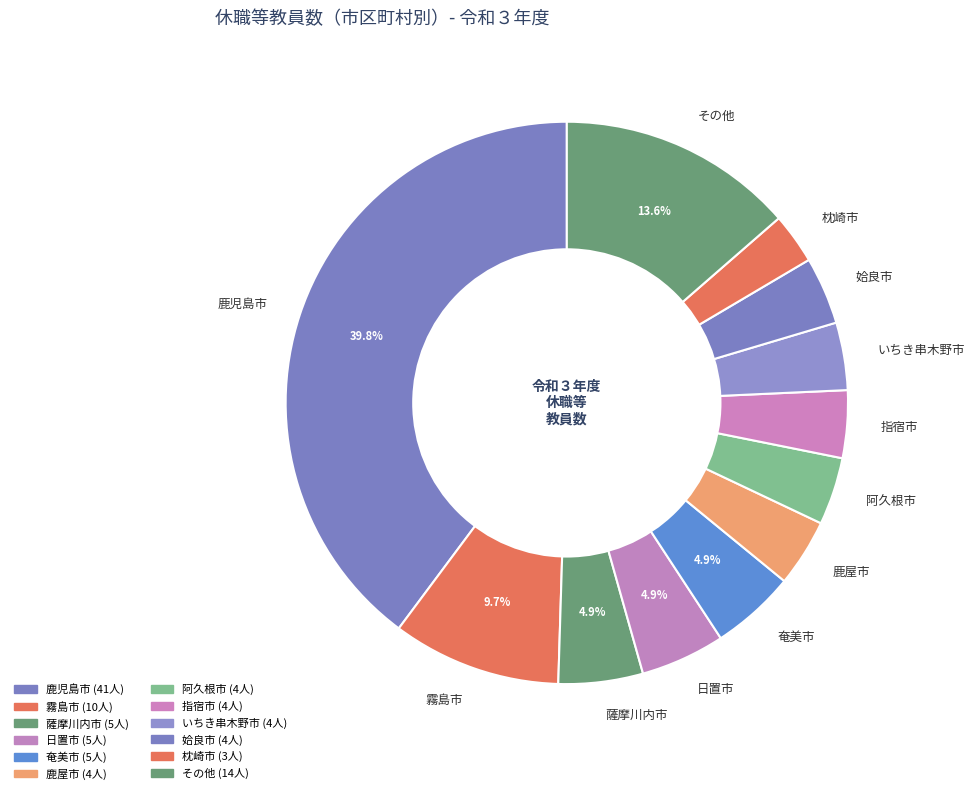

Which slice is the largest?

鹿児島市